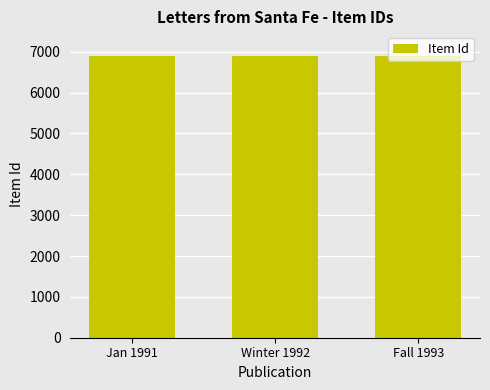

How many data points does each series have?

3